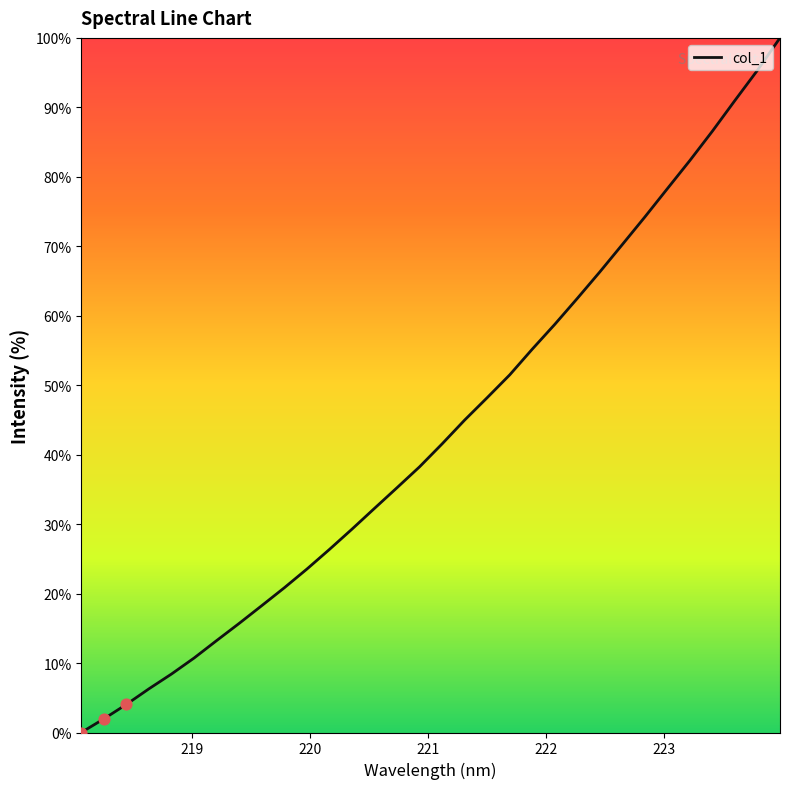

What is the difference between the maximum and minimum values?

100.0